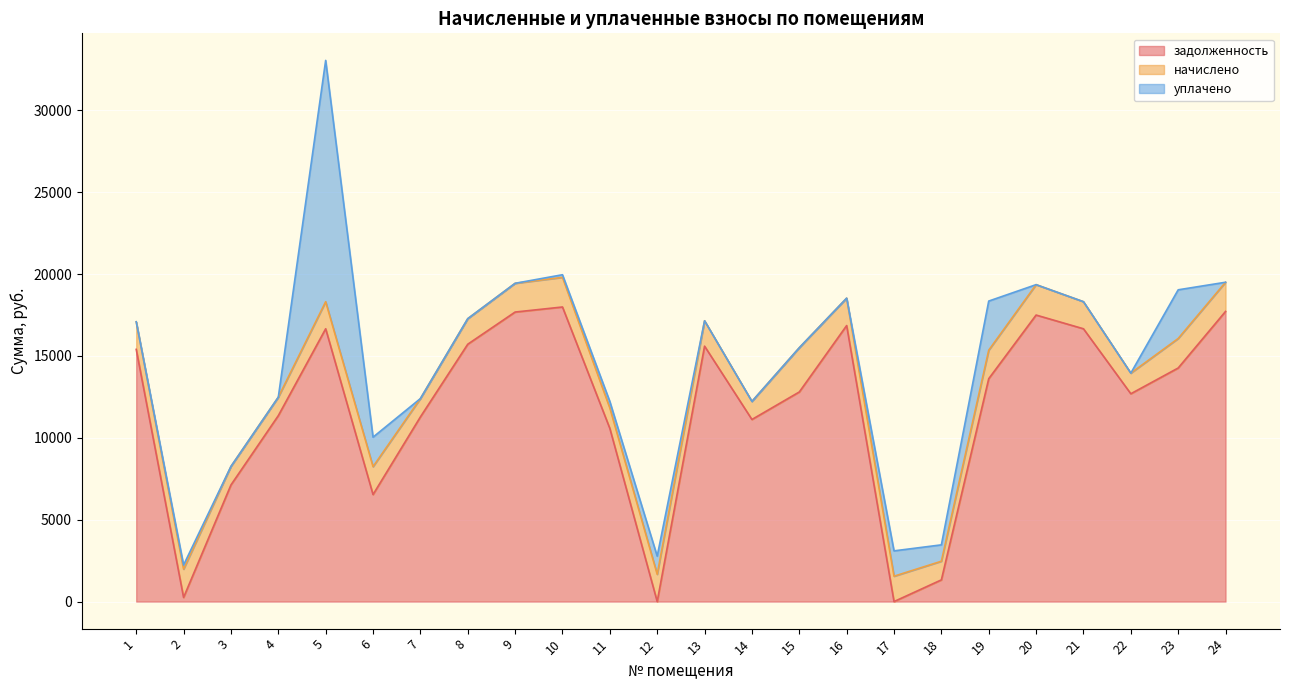

List the series in order of their peak value, highest first.

задолженность, уплачено, начислено